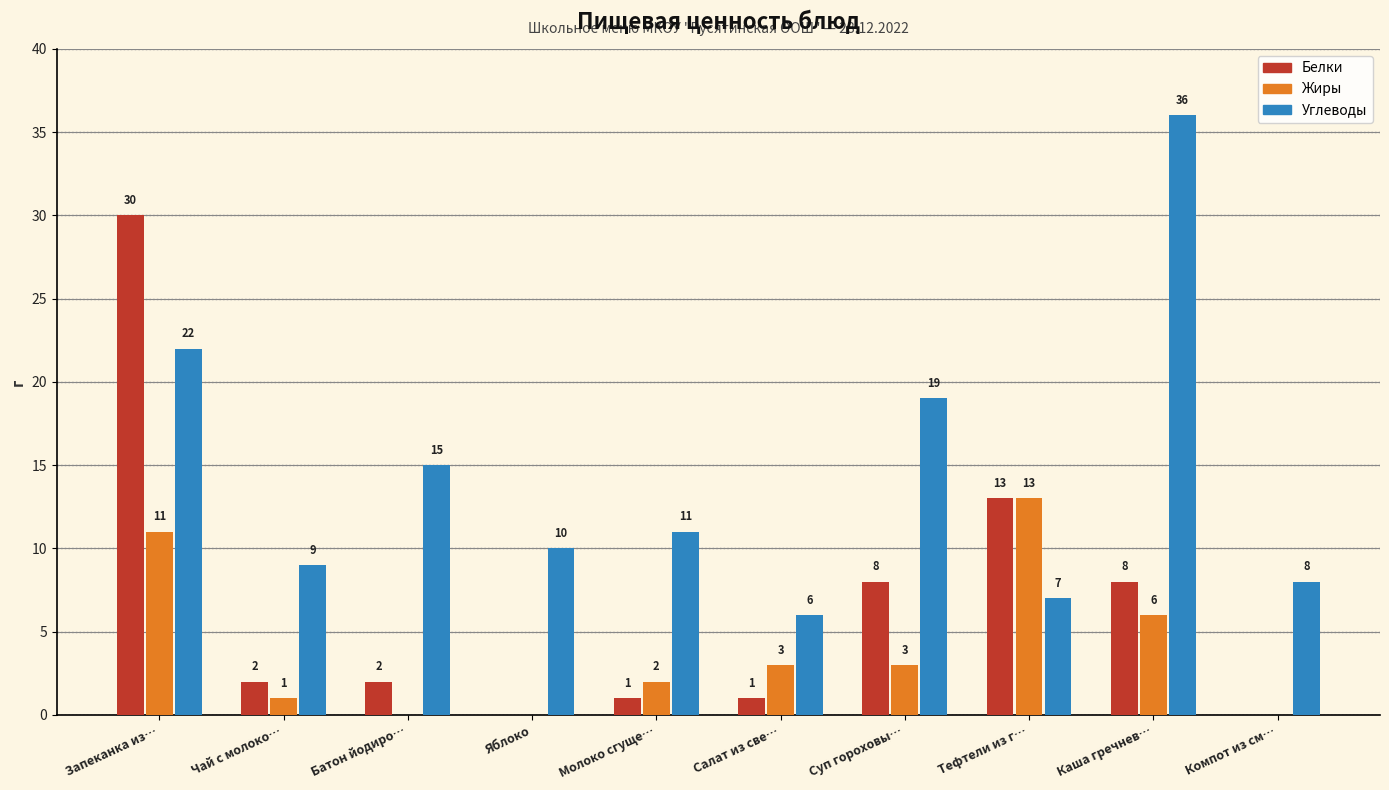

Reading left to right, list all the values displayed in this chart.

Белки: 30	2	2	0	1	1	8	13	8	0
Жиры: 11	1	0	0	2	3	3	13	6	0
Углеводы: 22	9	15	10	11	6	19	7	36	8